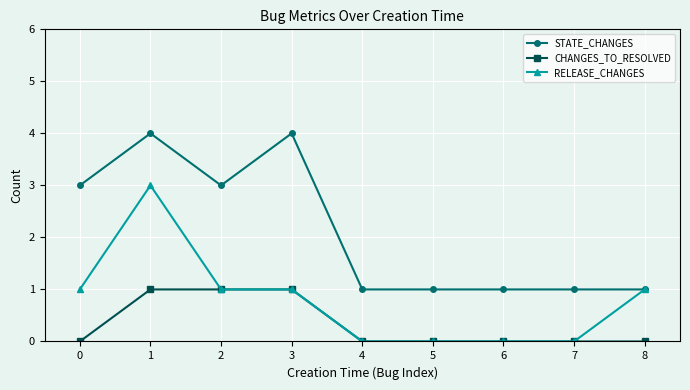

Rank the series by their maximum value, from lowest to highest.

CHANGES_TO_RESOLVED, RELEASE_CHANGES, STATE_CHANGES